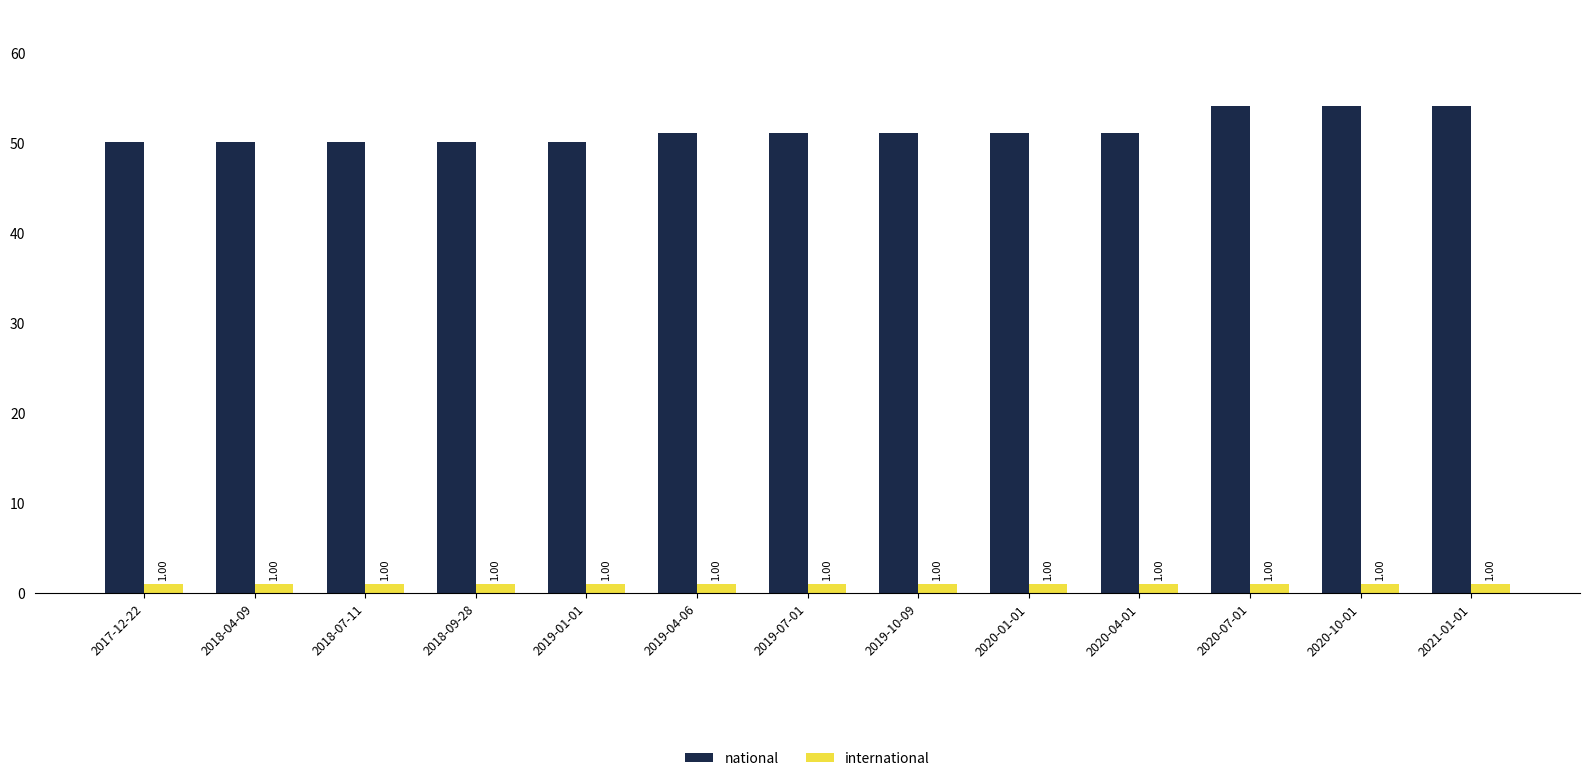

At 2018-07-11, list the series in order from smallest to largest.

international, national